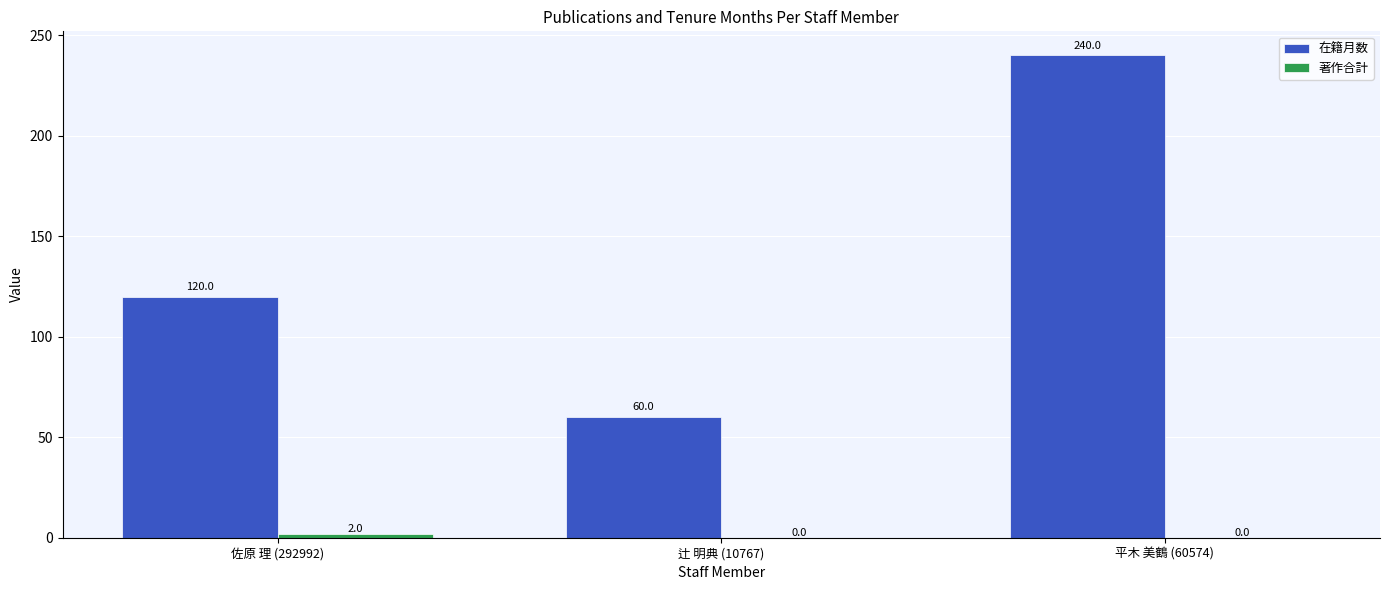

Which series has the largest total across all categories?

在籍月数